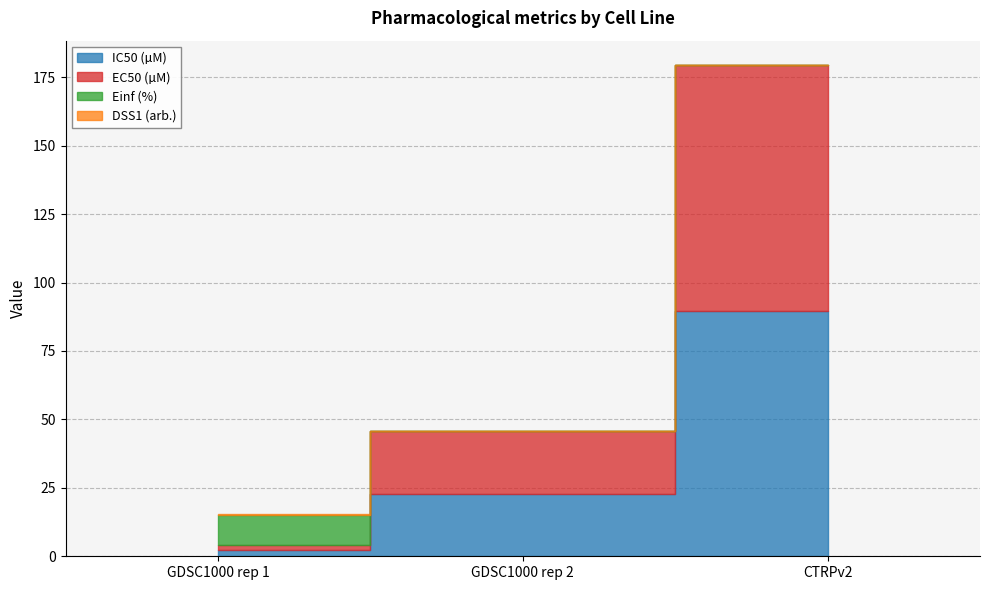

How many lines are shown in the chart?

4